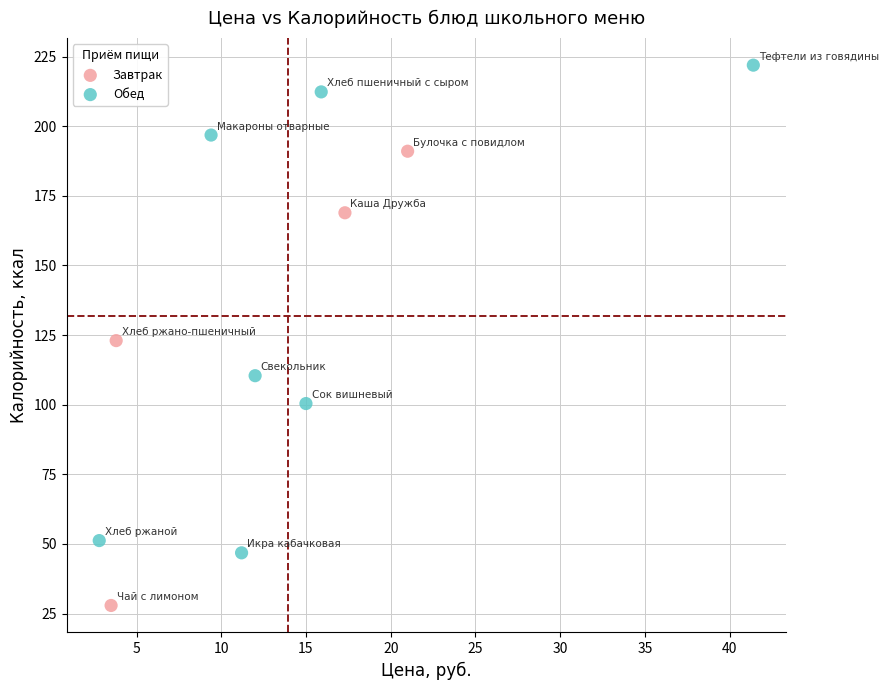

Which series has the largest Y range (max minus min)?

Обед